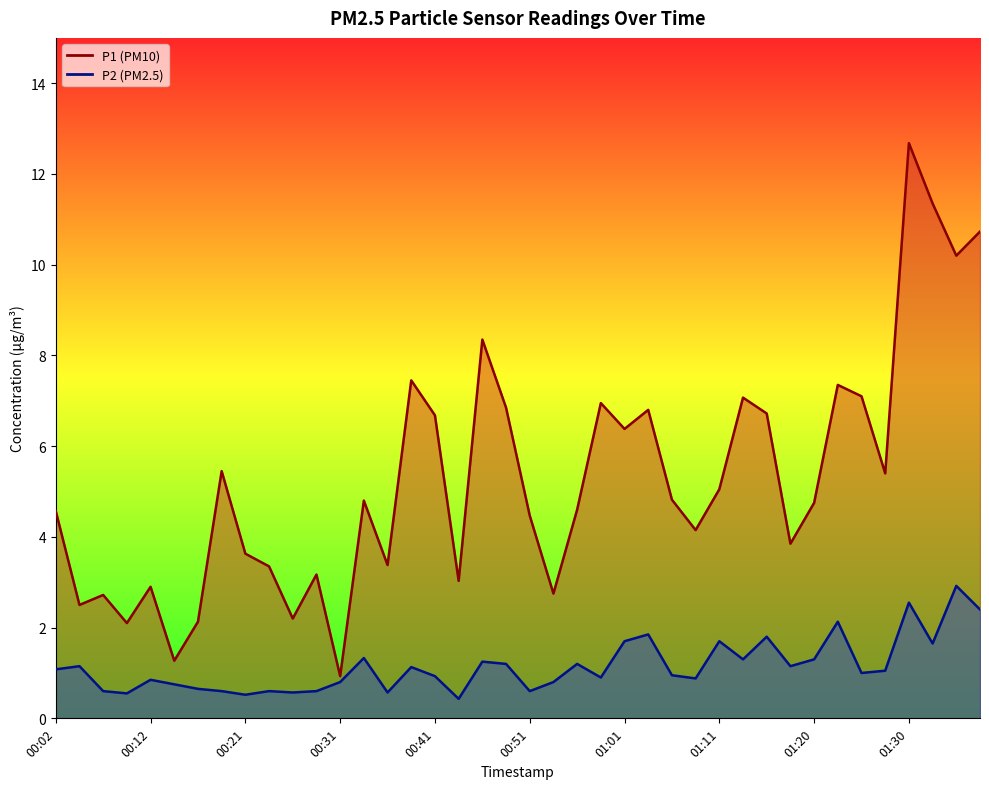

Which label corresponds to the largest value in the chart?

01:30